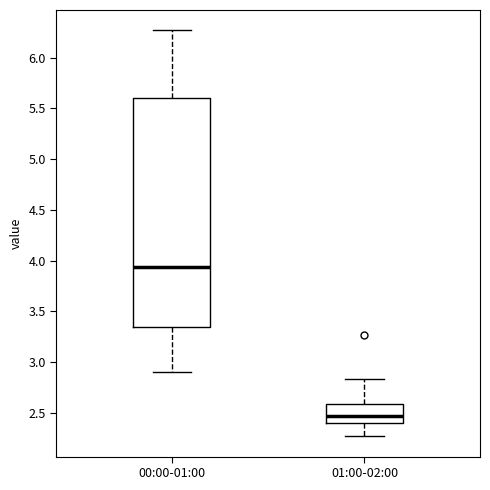

Which box's median line is the lowest?

01:00-02:00